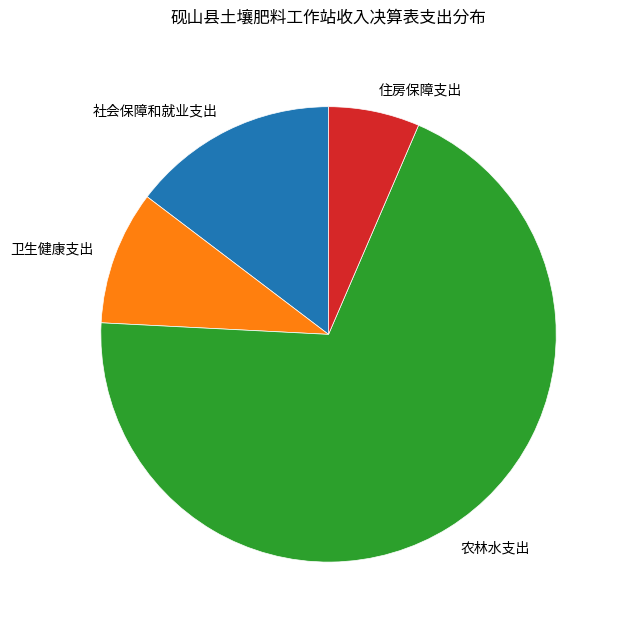

Which has a higher value, 卫生健康支出 or 住房保障支出?

卫生健康支出